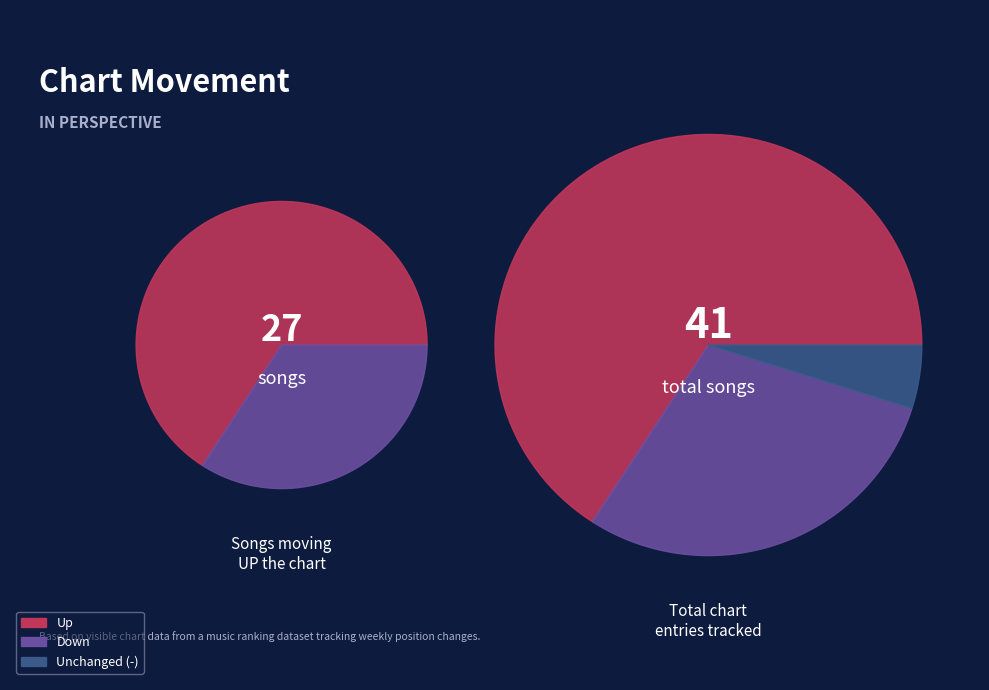

To the nearest percent, what is the combined percentage of up and down?

93%